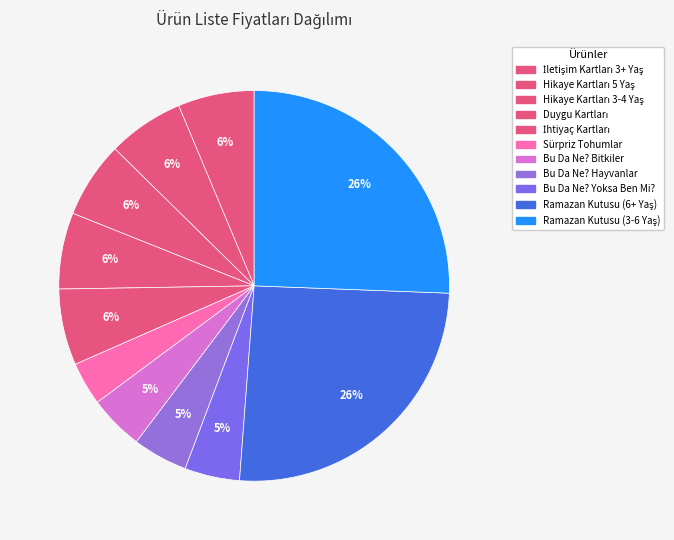

How many slices are in this pie chart?

11